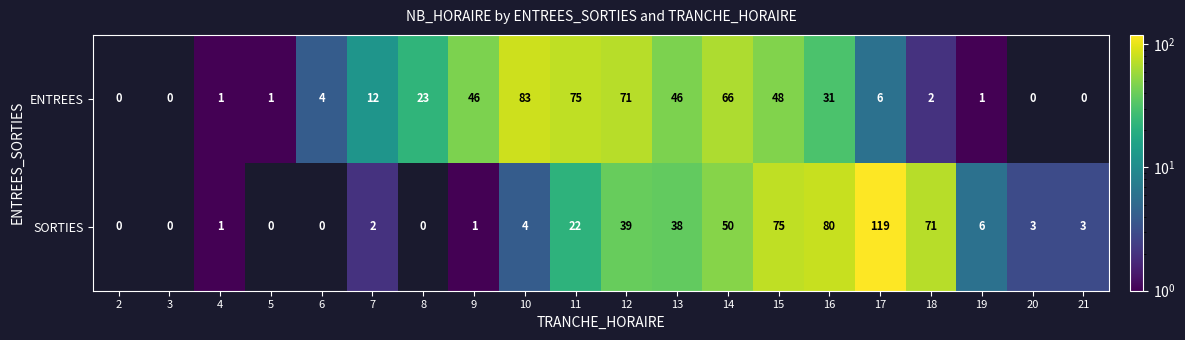

How many data points in ENTREES are less than 12?

10